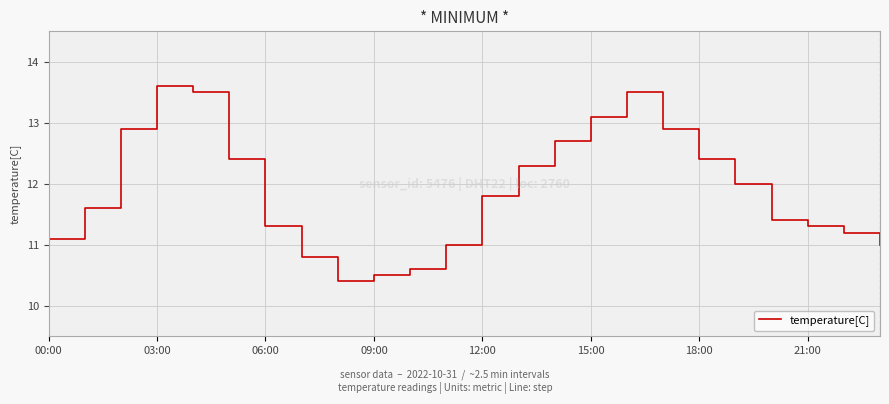

What is the difference between the second highest and minimum values?

3.1